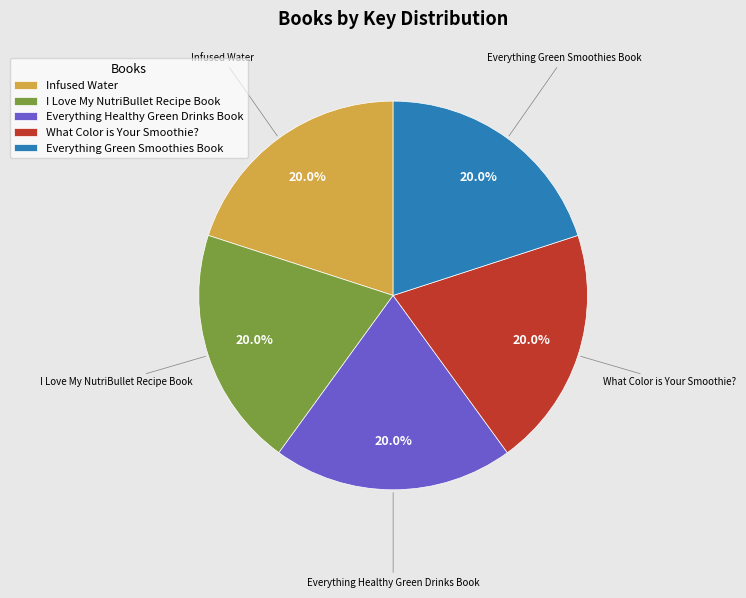

Approximately how many times larger is the value at Everything Green Smoothies Book compared to What Color is Your Smoothie??

1.0